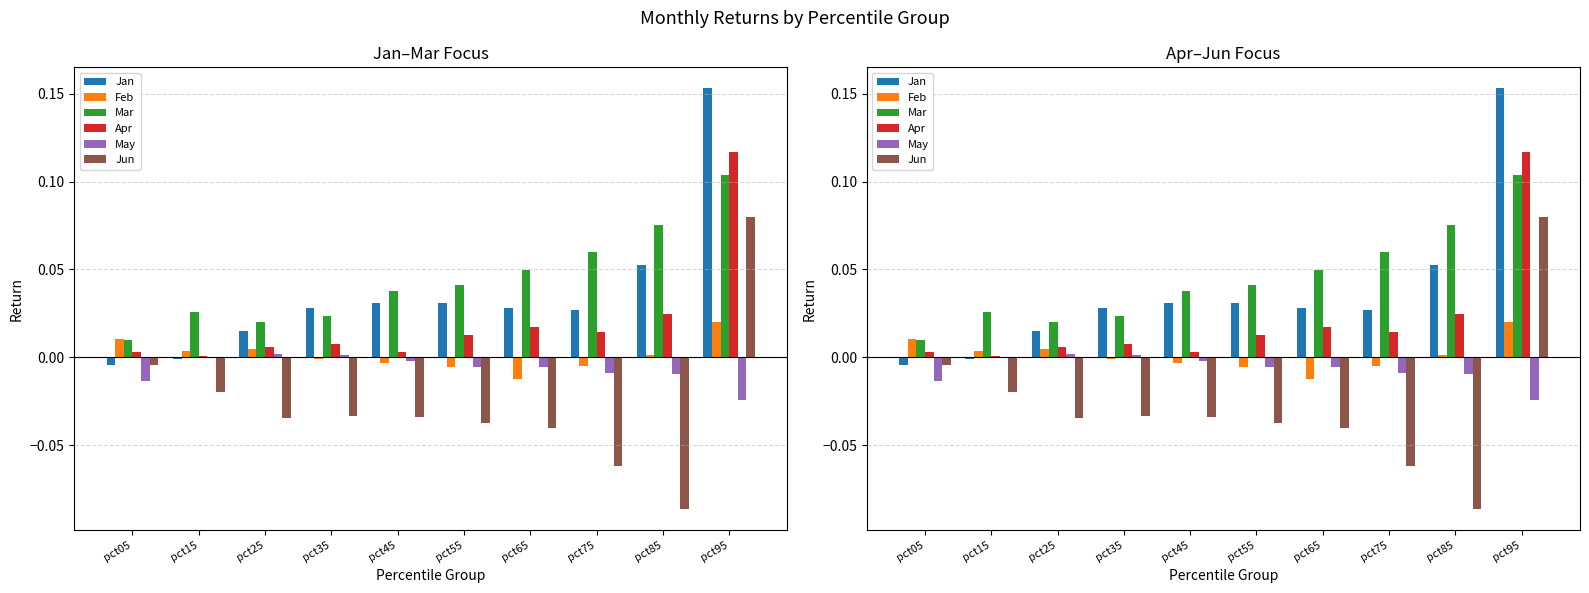

Rank the series at pct95 from lowest to highest value.

May, Feb, Jun, Mar, Apr, Jan